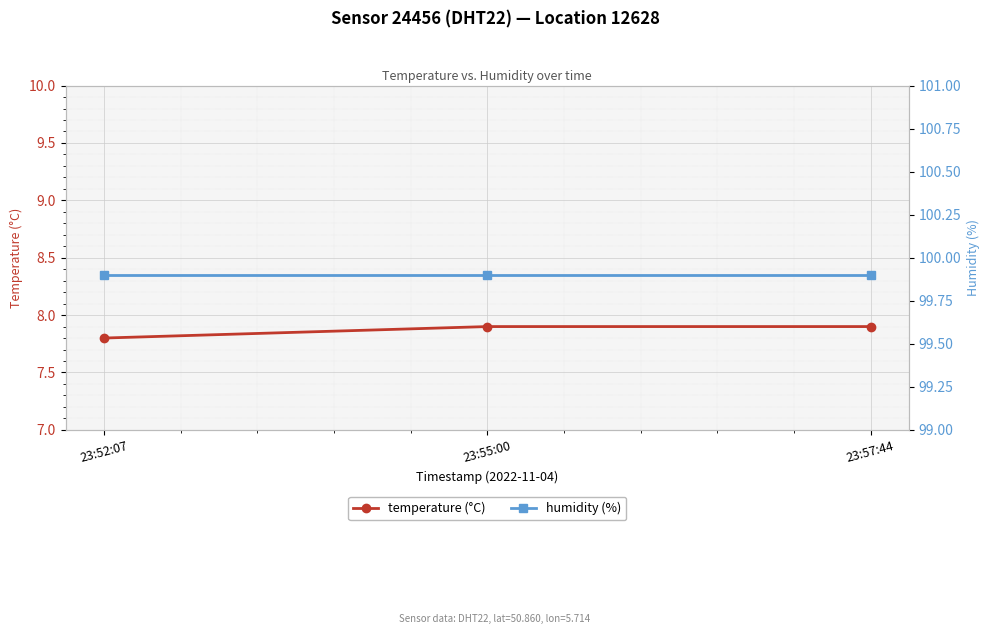

How many lines are shown in the chart?

2